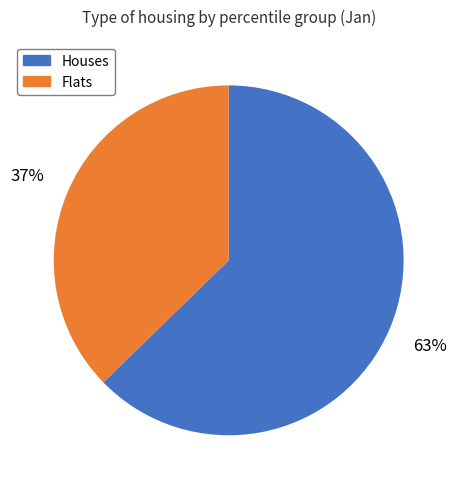

Which slice is the largest?

Houses